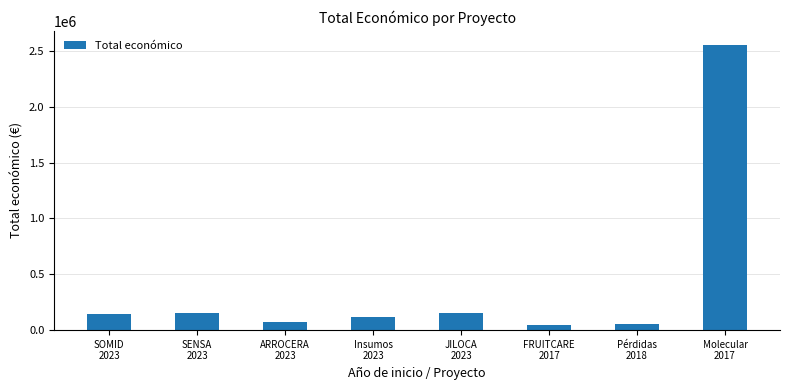

What is the sum of all values?

3292197